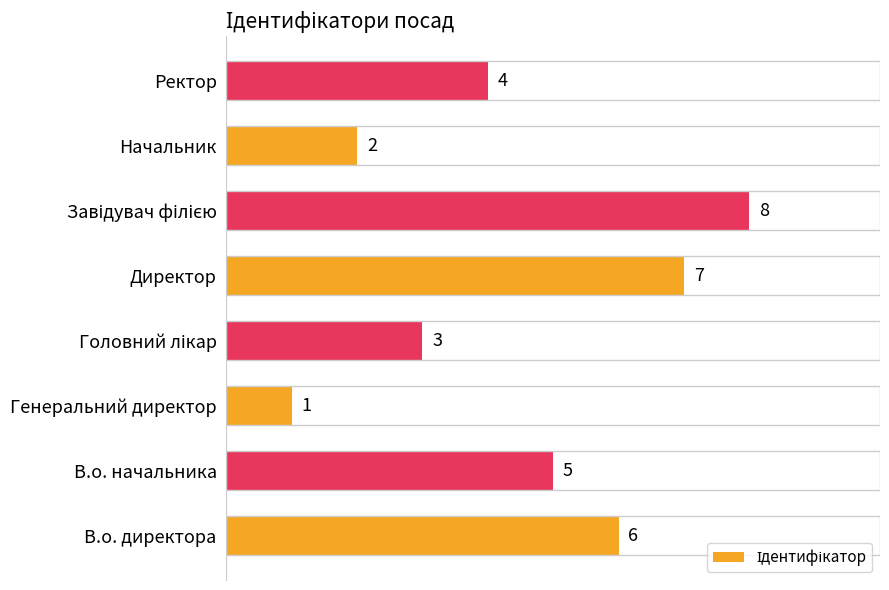

What is the minimum value shown in the chart?

1